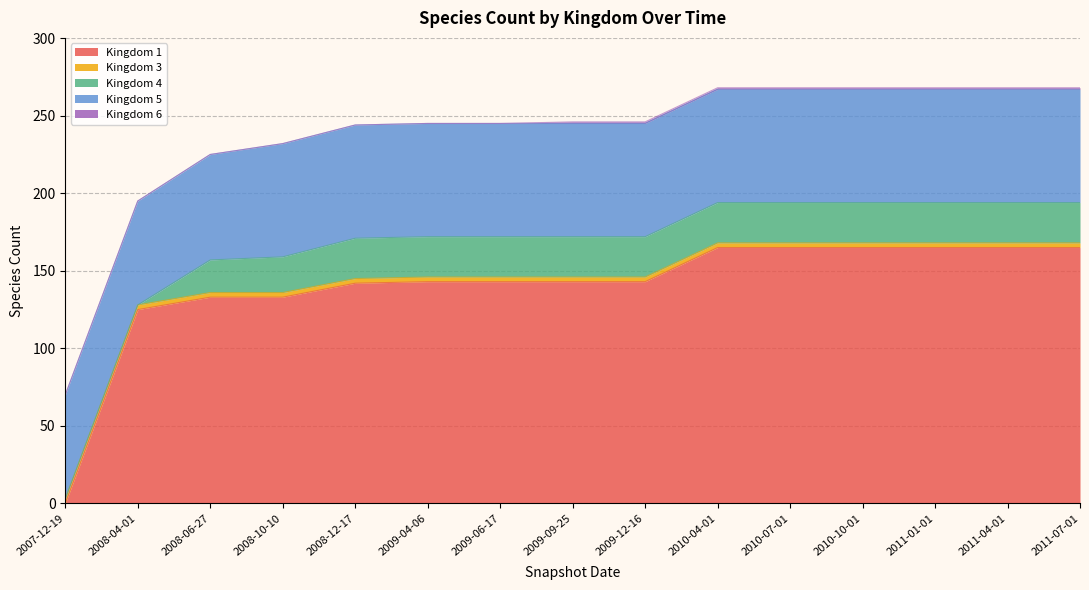

Which series has the largest total across all categories?

Kingdom 1